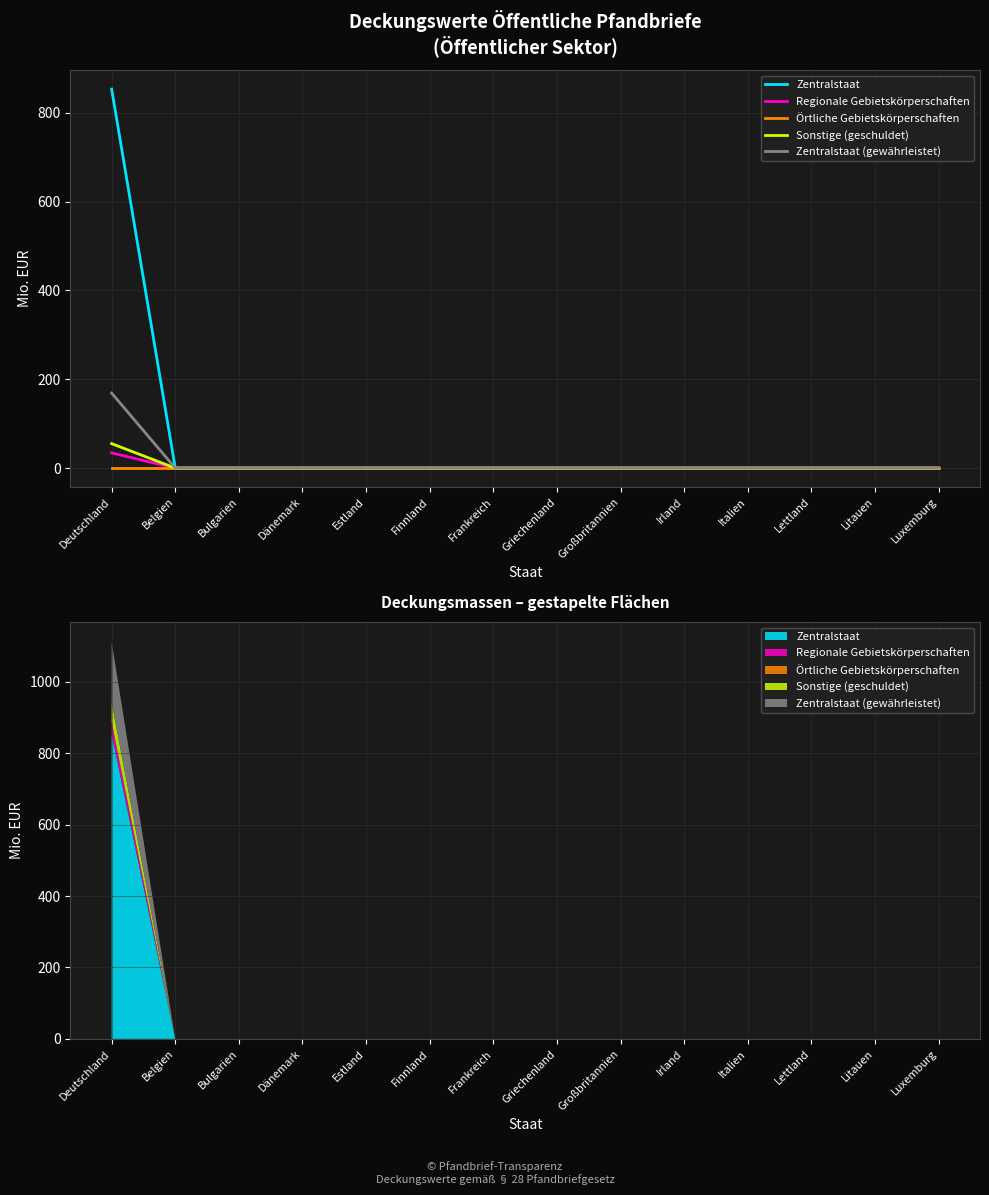

Does the chart display data point markers on the line(s)?

No